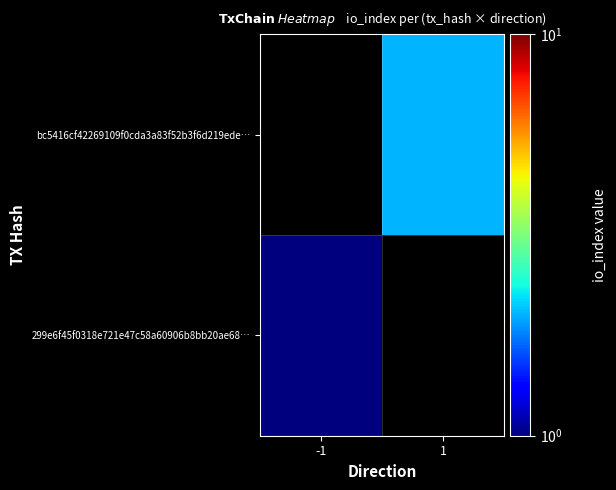

Which category has the highest value in the bc5416cf42269109f0cda3a83f52b3f6d219ede… series?

-1